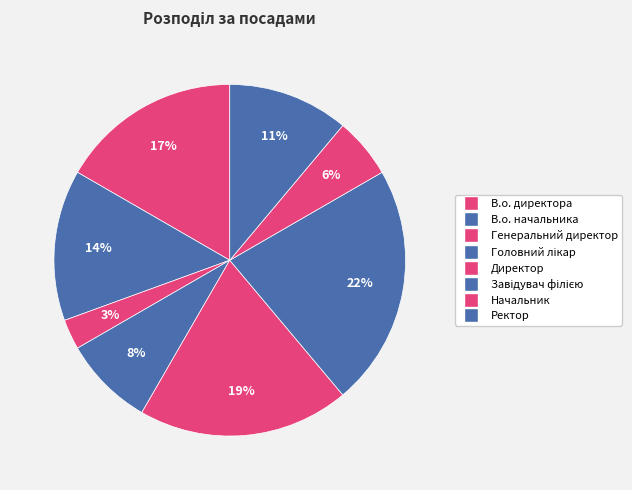

How many segments does this pie chart have?

8